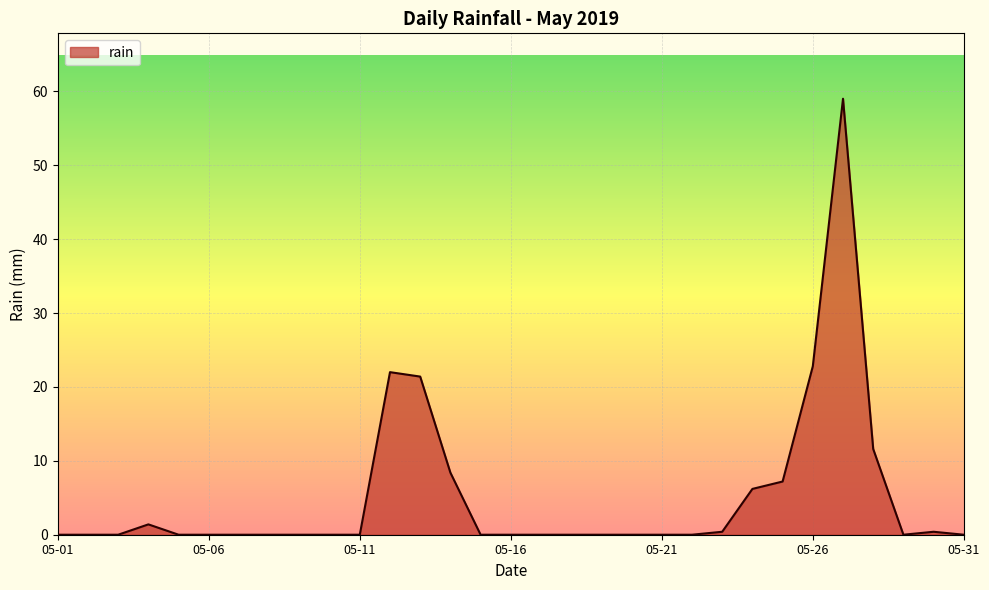

How many lines are shown in the chart?

1